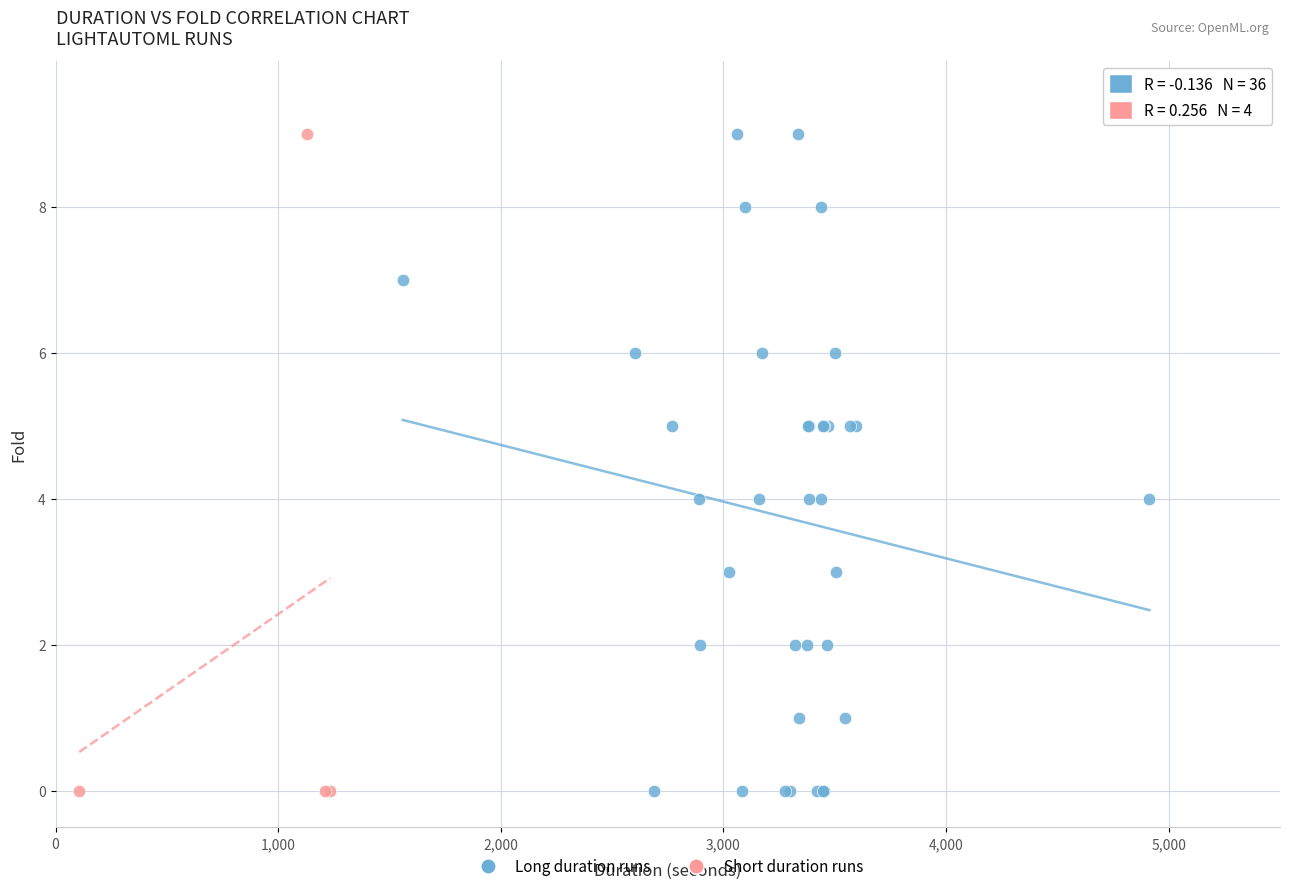

What are all the series names shown in the legend?

Long duration runs, Short duration runs